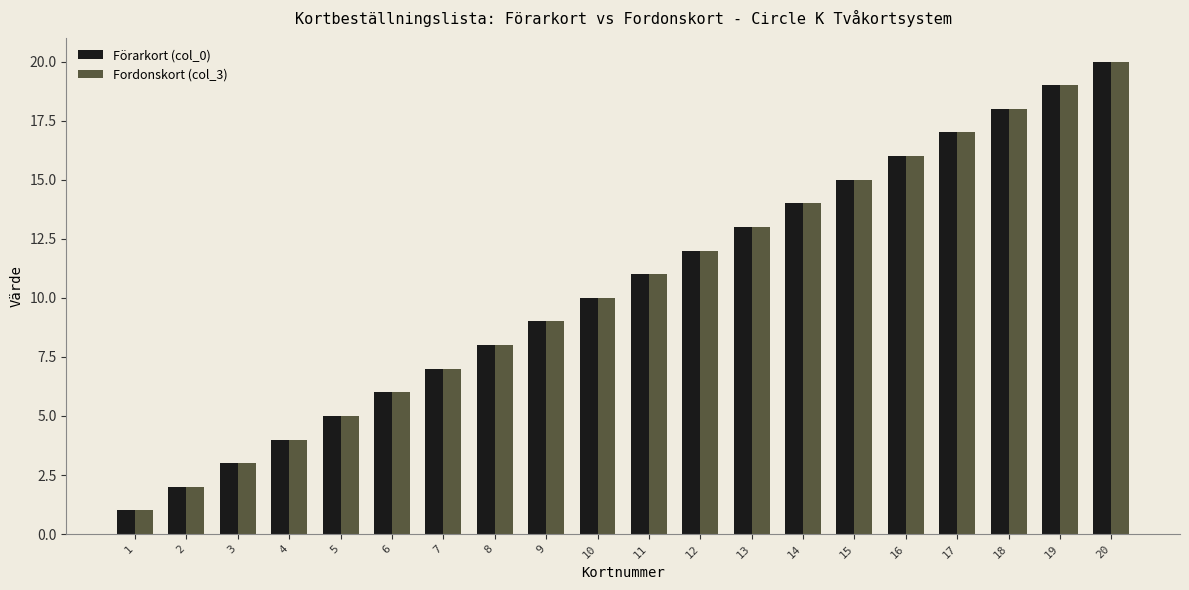

At which category is the sum across all series the highest?

20